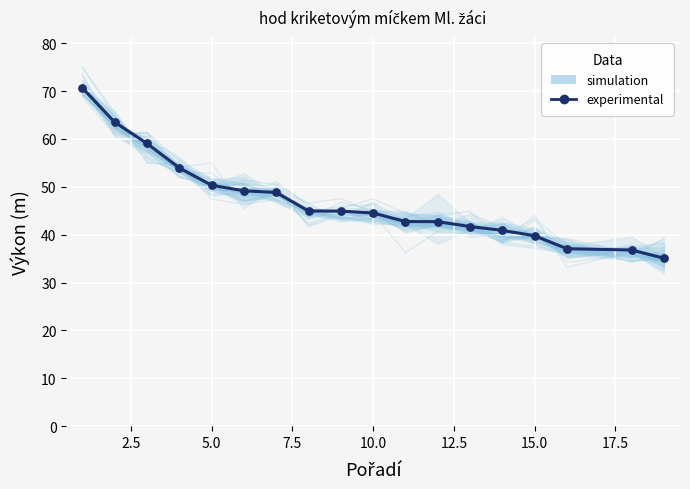

What is the range of X values (max minus min)?

18.0